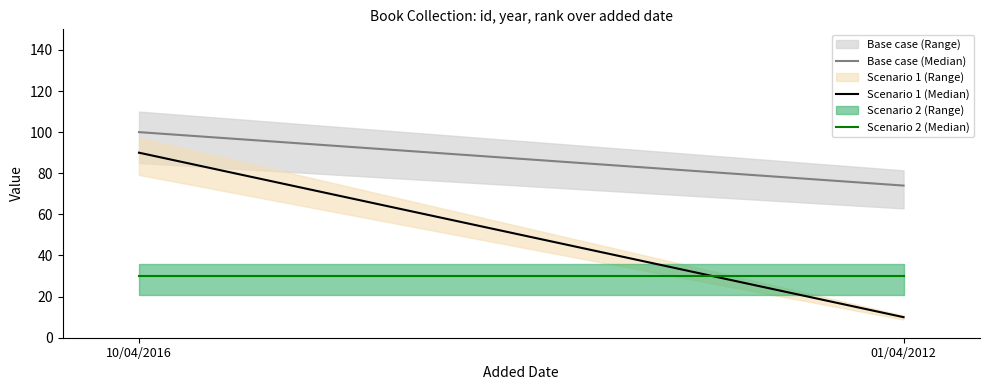

Which series changed the most between 10/04/2016 and 01/04/2012?

Scenario 1 (Median)